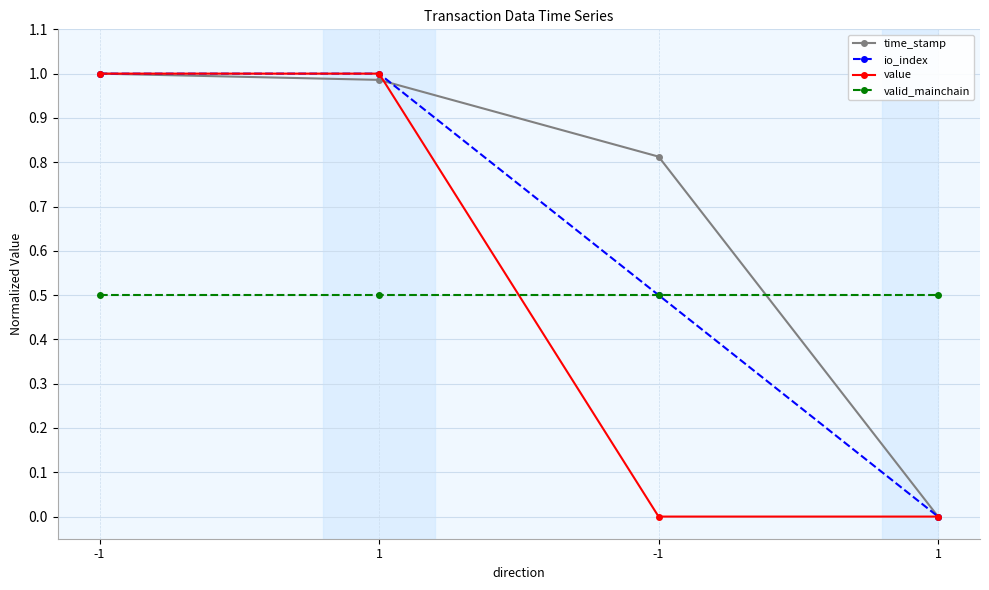

Which series has the widest spread of values?

time_stamp